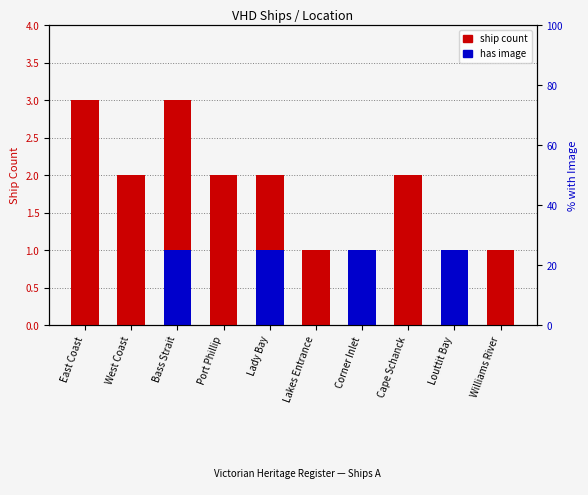

Between Lady Bay and Williams River, which series saw the biggest shift?

ship count